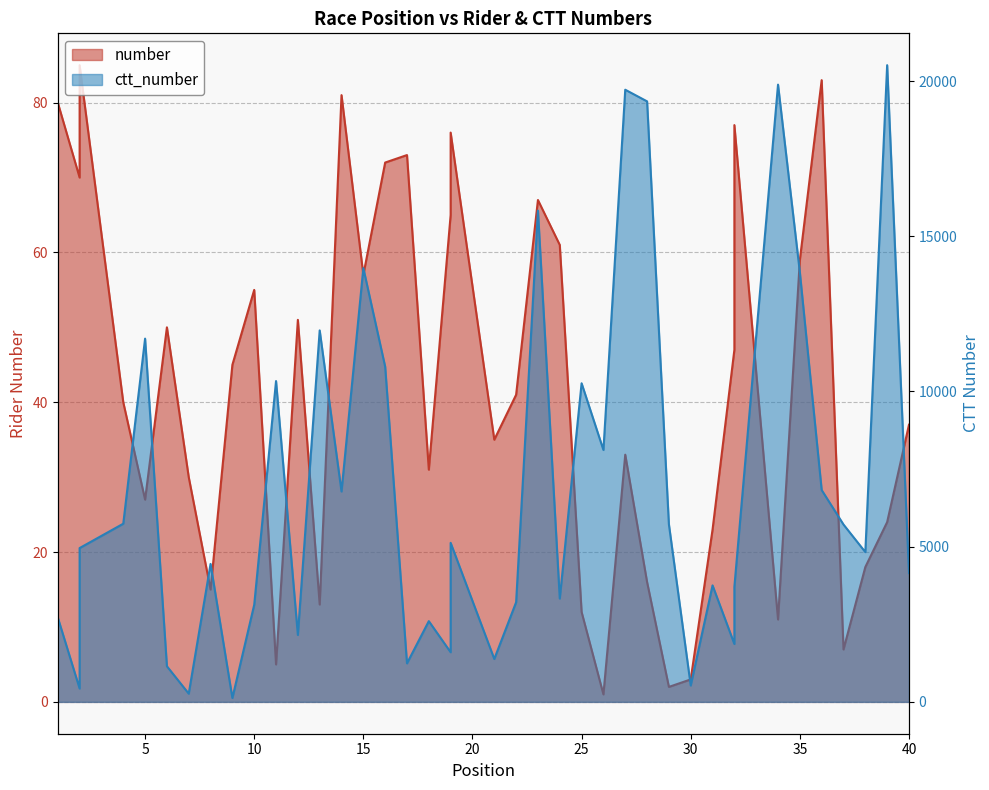

What is the maximum value shown in the chart?

20511